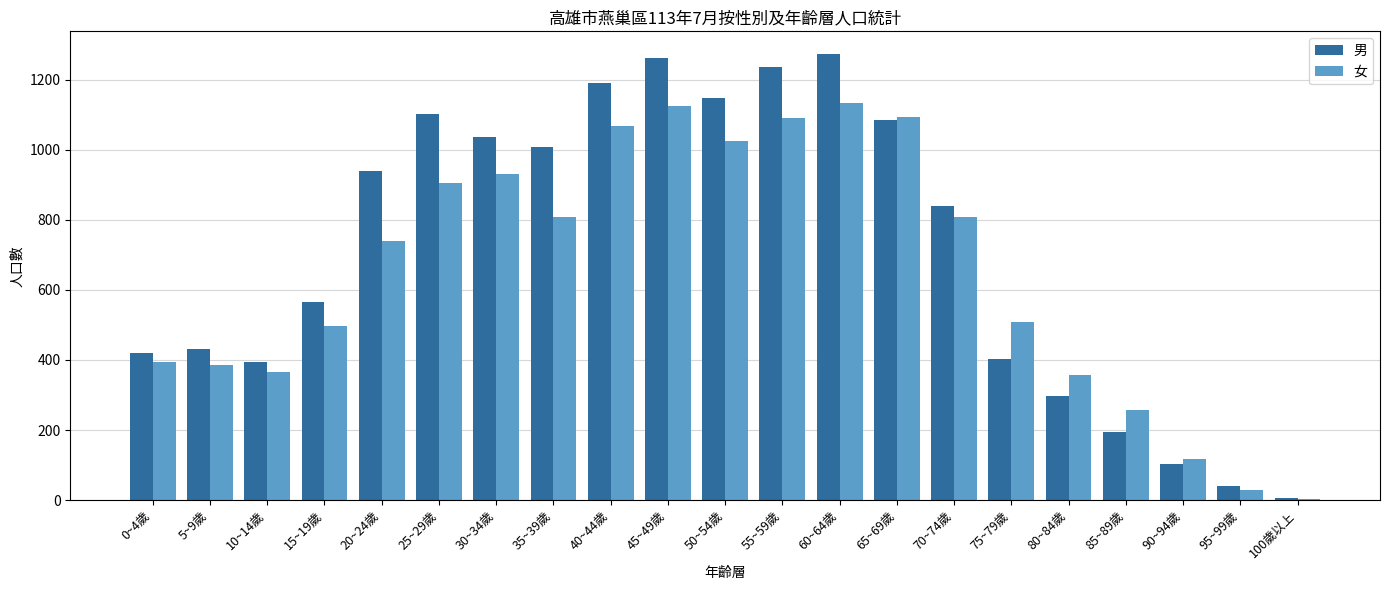

Is it true that 男 equals 1237 at 55~59歲?

True